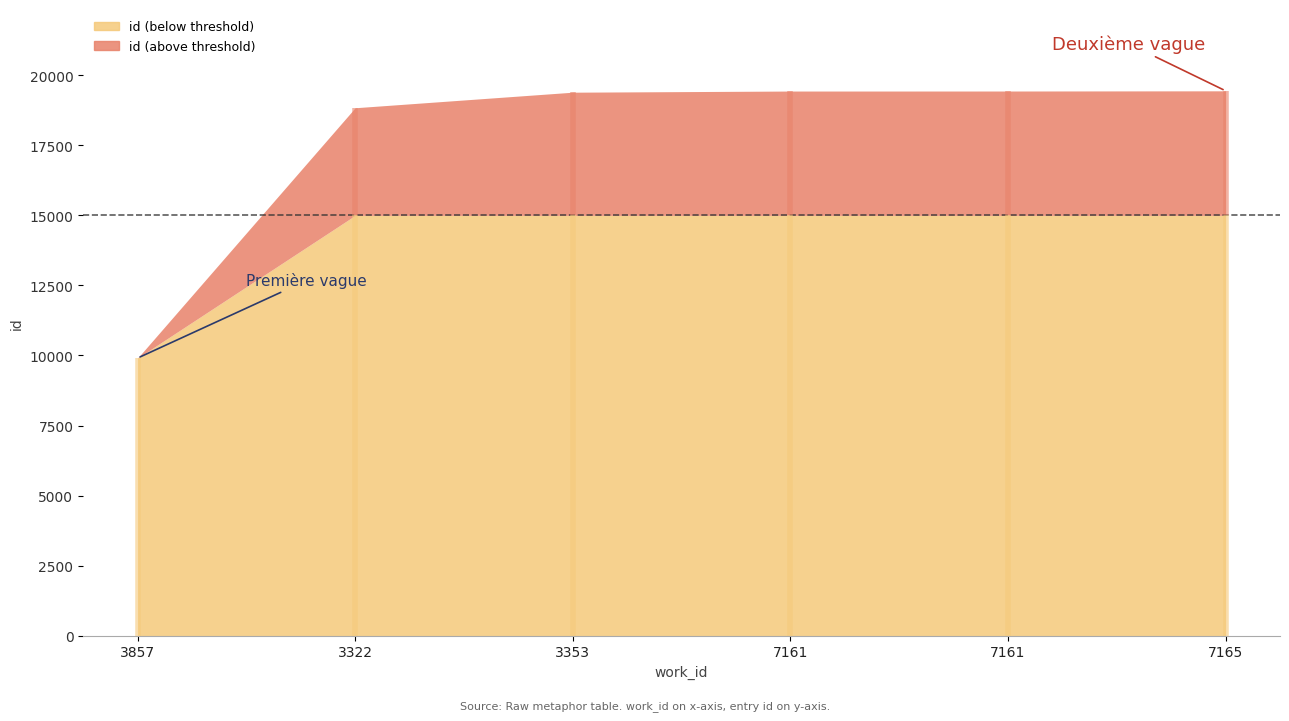

How many lines are shown in the chart?

1